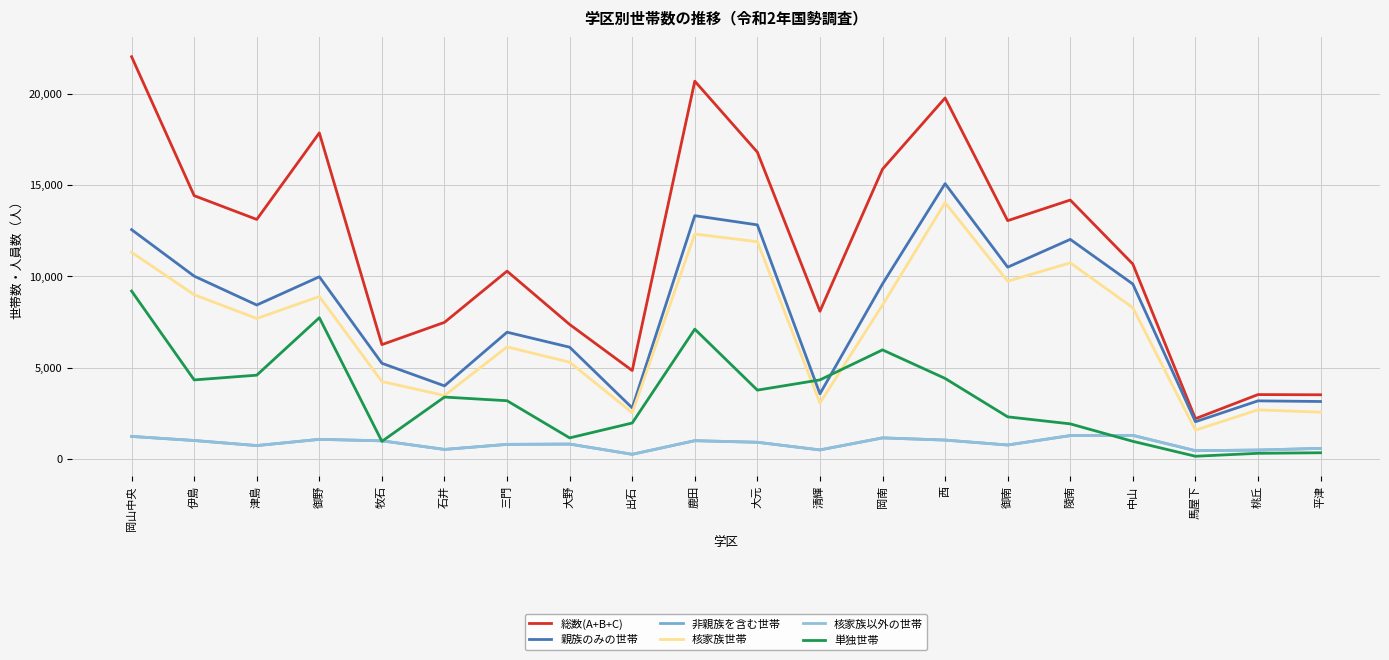

Is this an area chart (filled region under the line)?

No